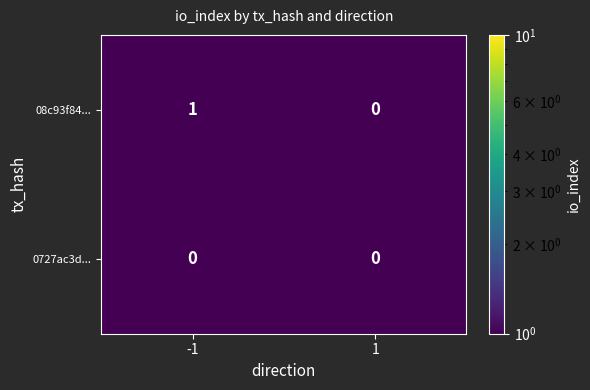

Which series changed the most between -1 and 1?

08c93f84...